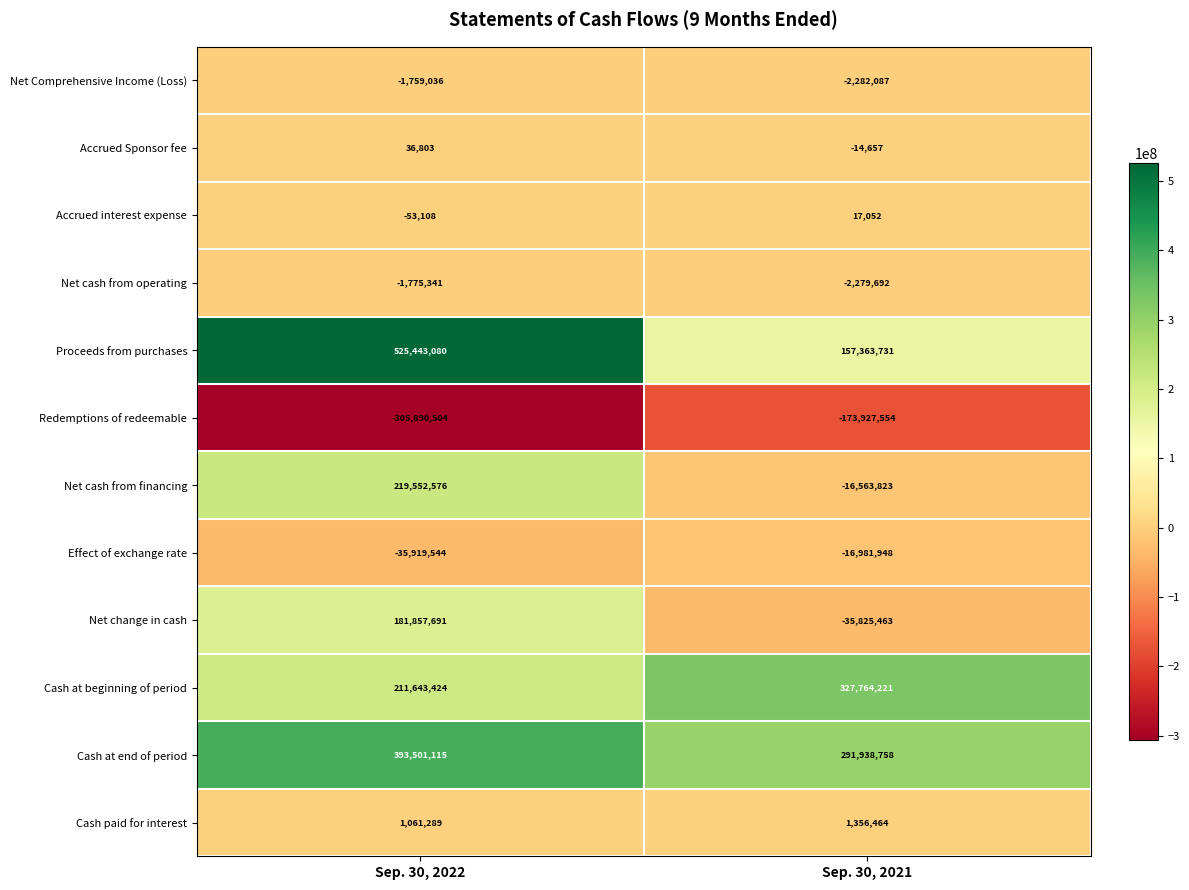

Rank the series at Sep. 30, 2021 from lowest to highest value.

Redemptions of redeemable, Net change in cash, Effect of exchange rate, Net cash from financing, Net Comprehensive Income (Loss), Net cash from operating, Accrued Sponsor fee, Accrued interest expense, Cash paid for interest, Proceeds from purchases, Cash at end of period, Cash at beginning of period